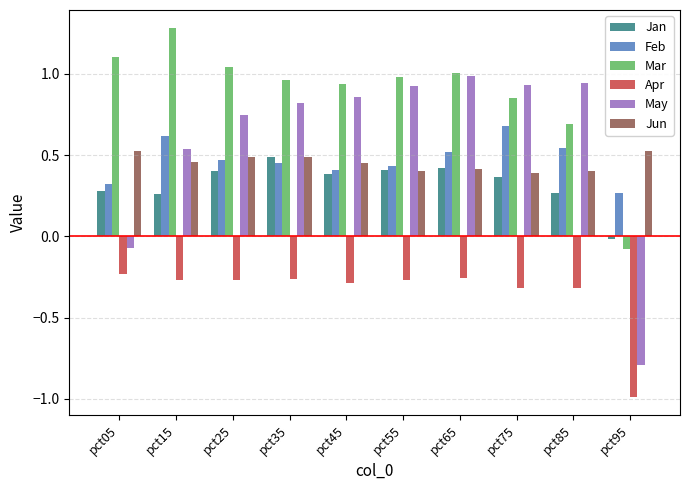

How many bars are there in each group?

6